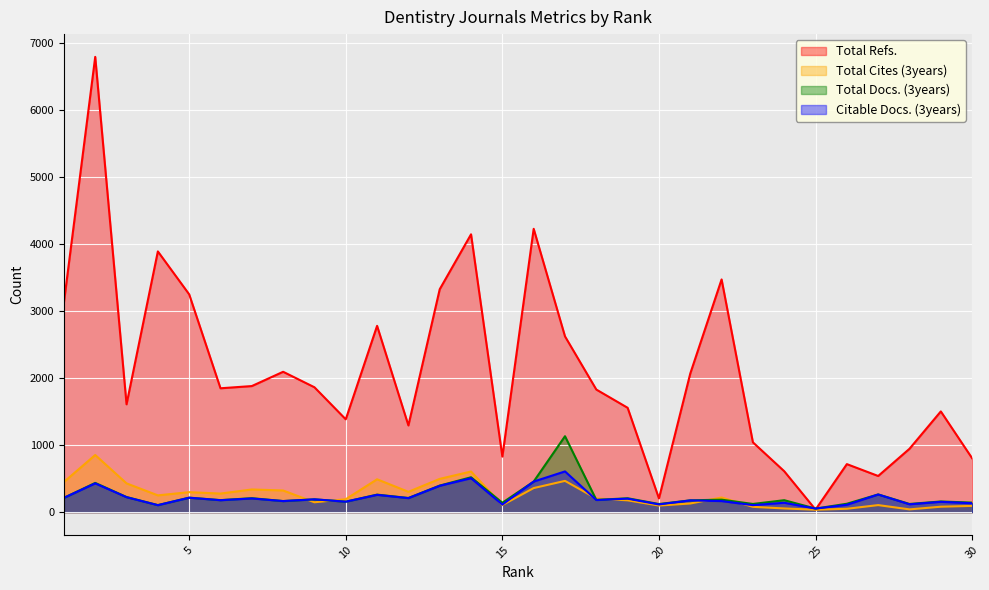

How many series are shown in this chart?

4